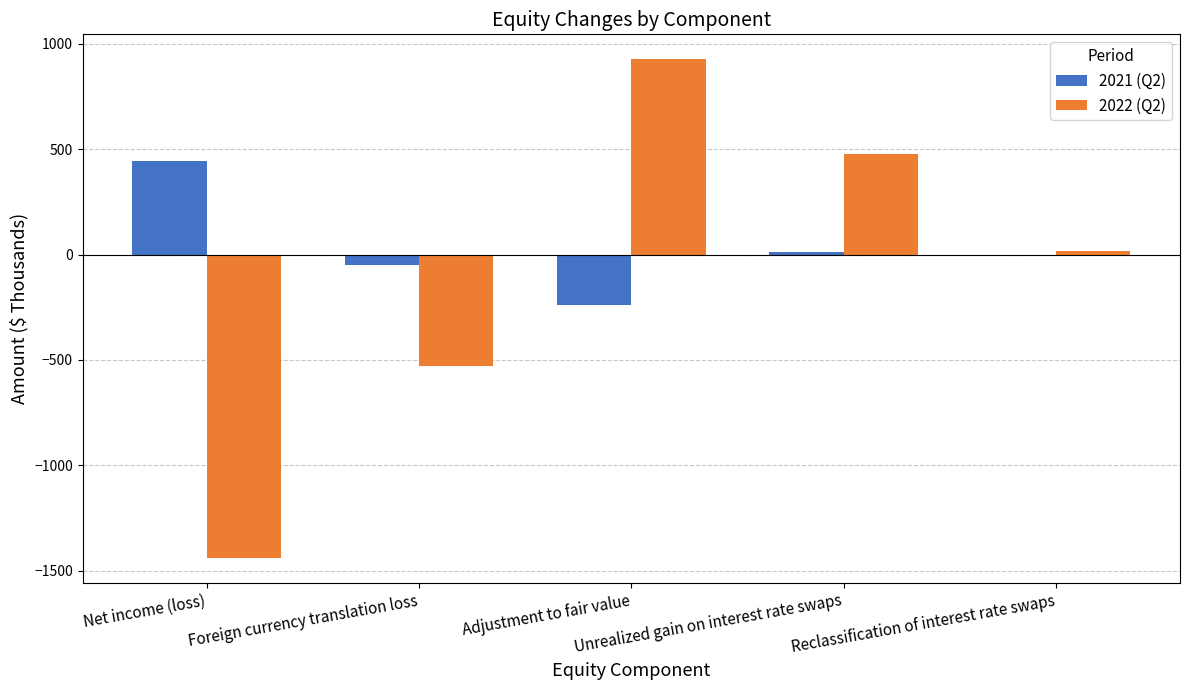

Reading left to right, transcribe all the data shown in this chart.

2021 (Q2): 442	-49	-238	11	-1
2022 (Q2): -1439	-529	926	475	17